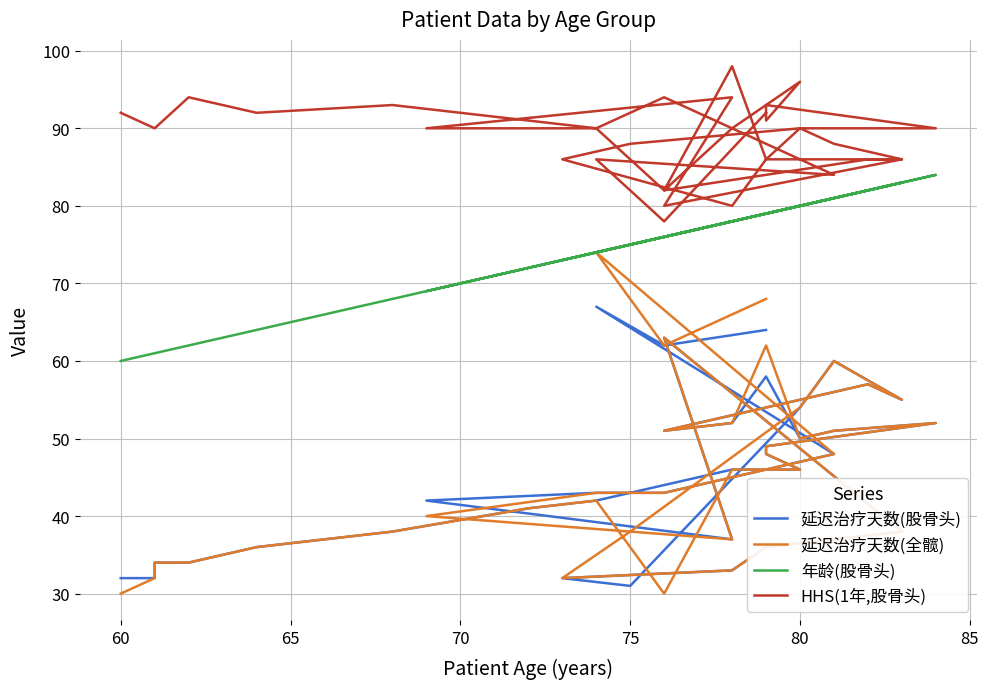

Reading left to right, what are all the values shown in this chart?

延迟治疗天数(股骨头): 32	32	34	34	36	38	41	42	44	46	46	48	49	52	51	50	58	52	51	57	55	60	54	31	32	33	36	38	63	37	42	43	43	45	48	67	62	64
延迟治疗天数(全髋): 30	32	34	34	36	38	41	42	30	46	46	48	49	52	51	50	62	52	51	57	55	60	54	38	32	33	36	38	63	37	40	43	43	45	48	74	62	68
年龄(股骨头): 60	61	61	62	64	68	72	74	76	78	80	79	79	84	81	80	79	78	76	82	83	81	80	75	73	78	79	83	76	78	69	74	76	78	81	74	76	79
HHS(1年,股骨头): 92	90	90	94	92	93	91	90	94	90	96	91	93	90	90	90	86	98	82	86	86	88	90	88	86	80	86	86	80	94	90	90	82	90	84	86	78	92